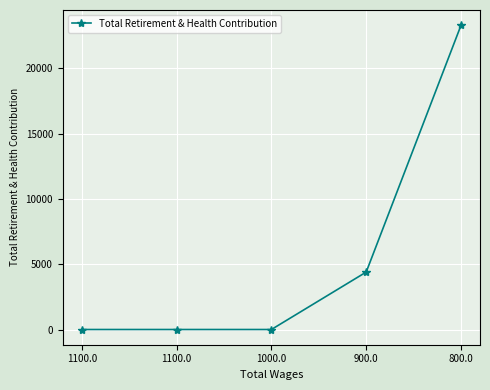

Count the values in the range 0 to 4397.

4